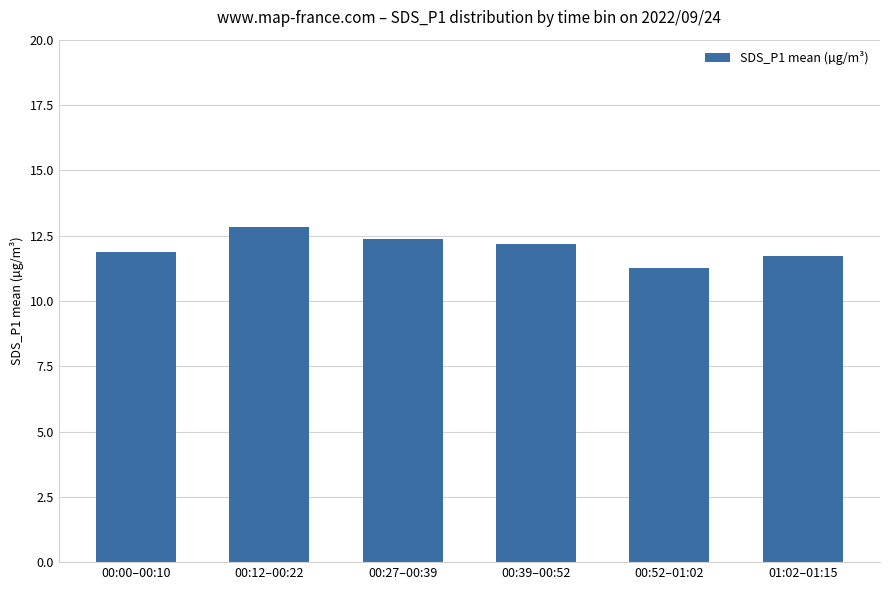

How many categories are shown in the chart?

6